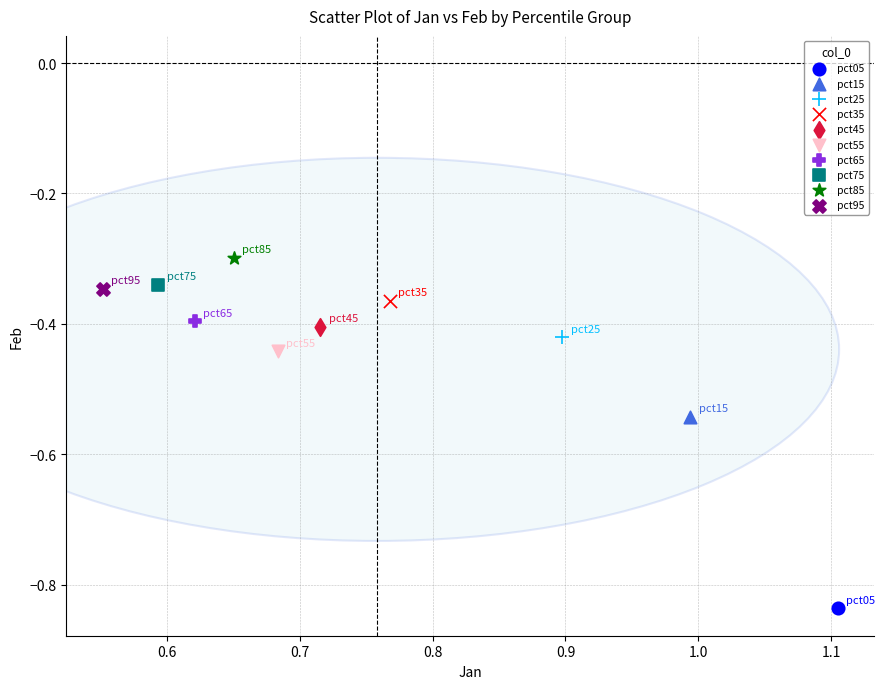

Which series contains the lowest Y value?

pct05